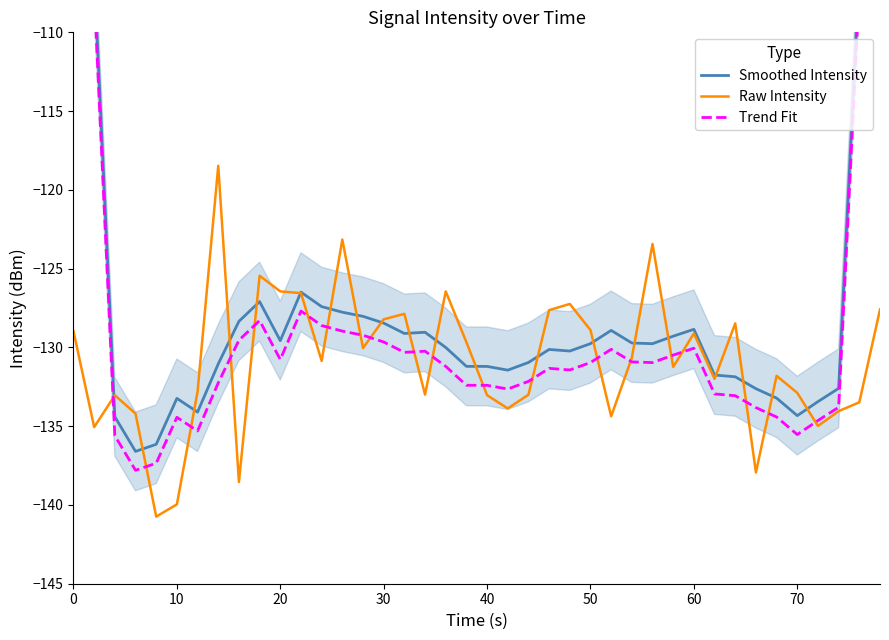

What is the highest value of the Raw Intensity series?

-118.5